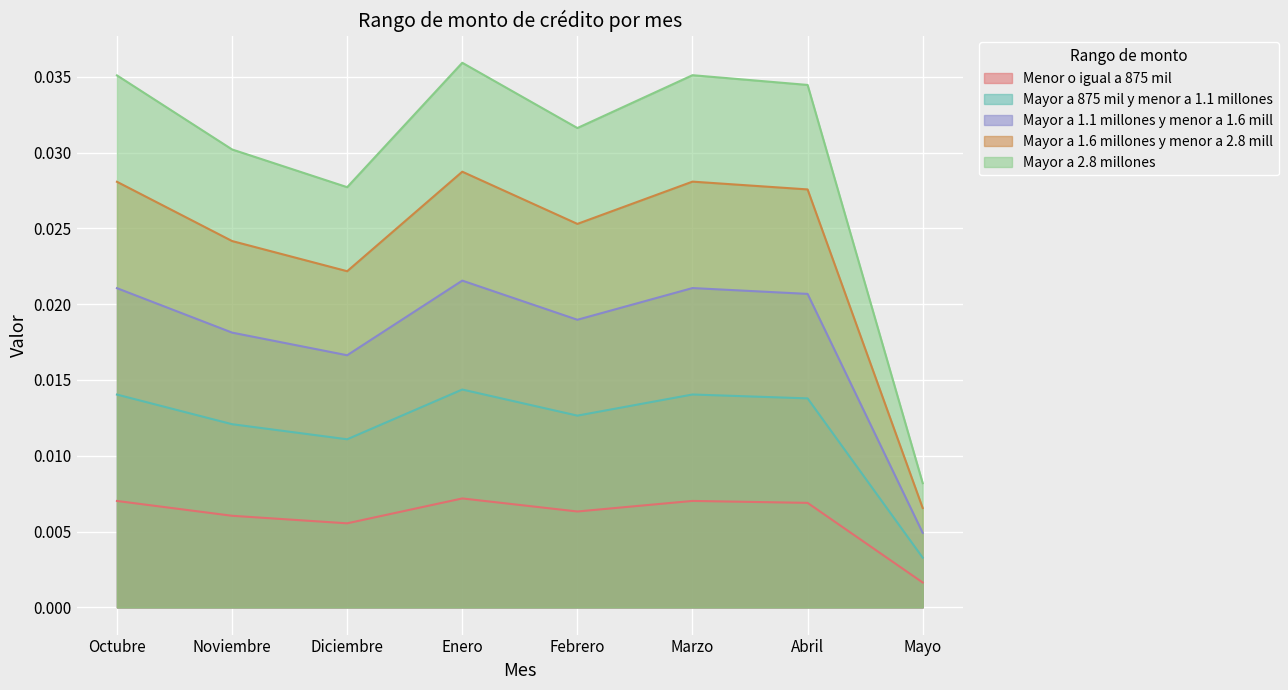

At which category does Mayor a 875 mil y menor a 1.1 millones reach its first local peak?

Enero